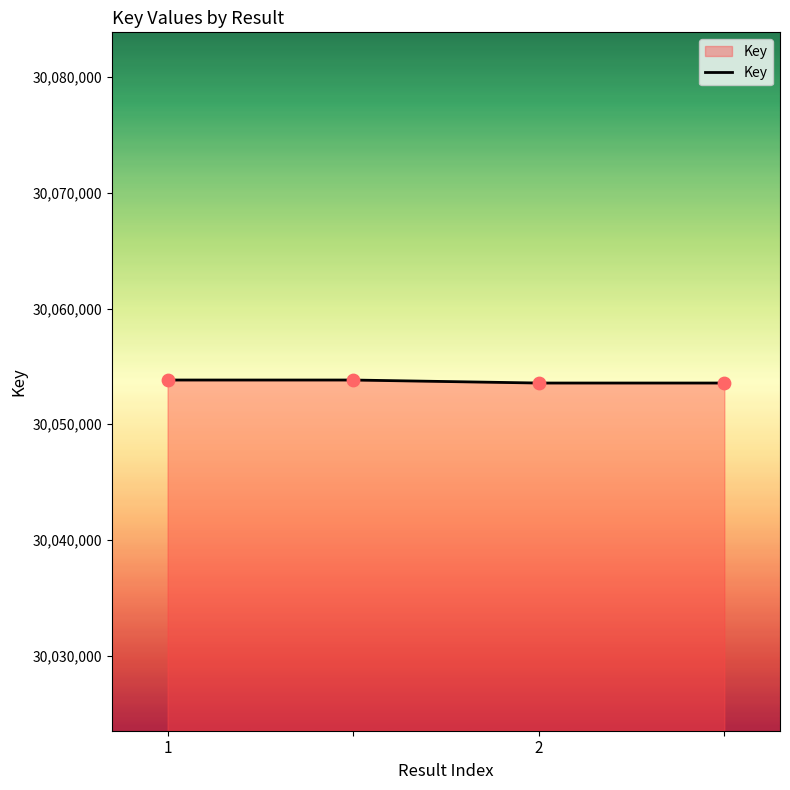

What is the sum of all values?

120214768